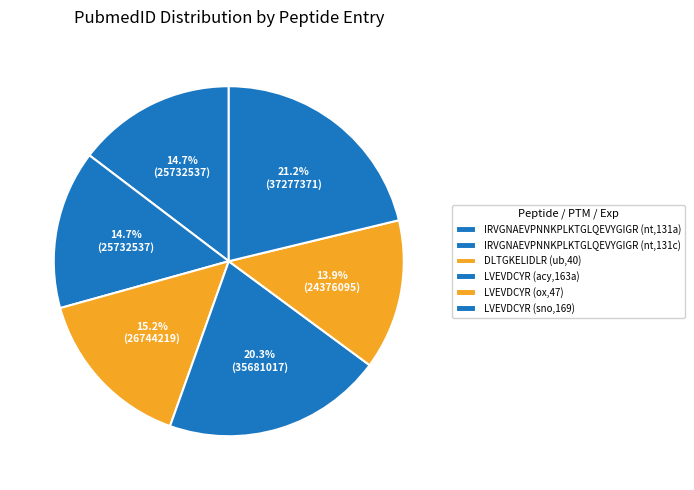

Combined, what portion of the pie is LVEVDCYR (ox,47) and DLTGKELIDLR (ub,40)?

29.1%